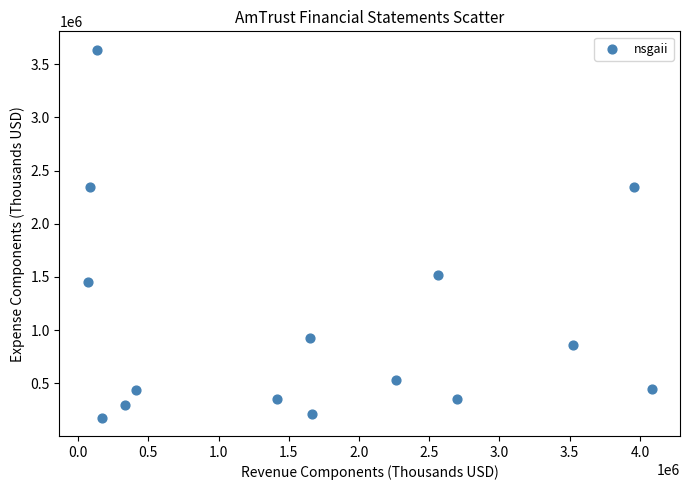

What Y value in the scatter plot is closest to 1906800?

1517361